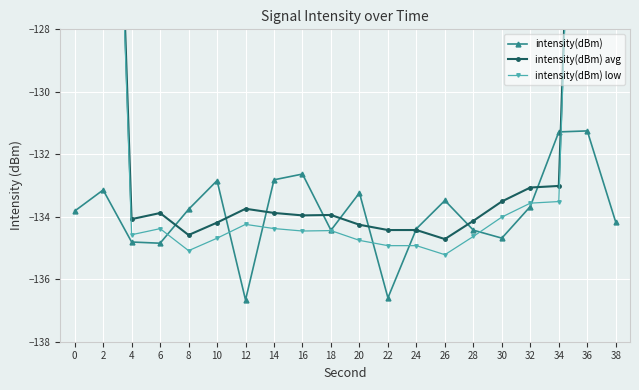

Reading left to right, what are all the values shown in this chart?

intensity(dBm): 0=-133.8	2=-133.1	4=-134.8	6=-134.8	8=-133.8	10=-132.8	12=-136.7	14=-132.8	16=-132.6	18=-134.4	20=-133.2	22=-136.6	24=-134.4	26=-133.5	28=-134.4	30=-134.7	32=-133.7	34=-131.3	36=-131.3	38=-134.2
intensity(dBm) avg: 0=-80.4	2=-107.3	4=-134.1	6=-133.9	8=-134.6	10=-134.2	12=-133.7	14=-133.9	16=-134.0	18=-133.9	20=-134.3	22=-134.4	24=-134.4	26=-134.7	28=-134.1	30=-133.5	32=-133.1	34=-133.0	36=-106.1	38=-79.3
intensity(dBm) low: 0=-80.9	2=-107.8	4=-134.6	6=-134.4	8=-135.1	10=-134.7	12=-134.2	14=-134.4	16=-134.5	18=-134.4	20=-134.8	22=-134.9	24=-134.9	26=-135.2	28=-134.6	30=-134.0	32=-133.6	34=-133.5	36=-106.6	38=-79.8